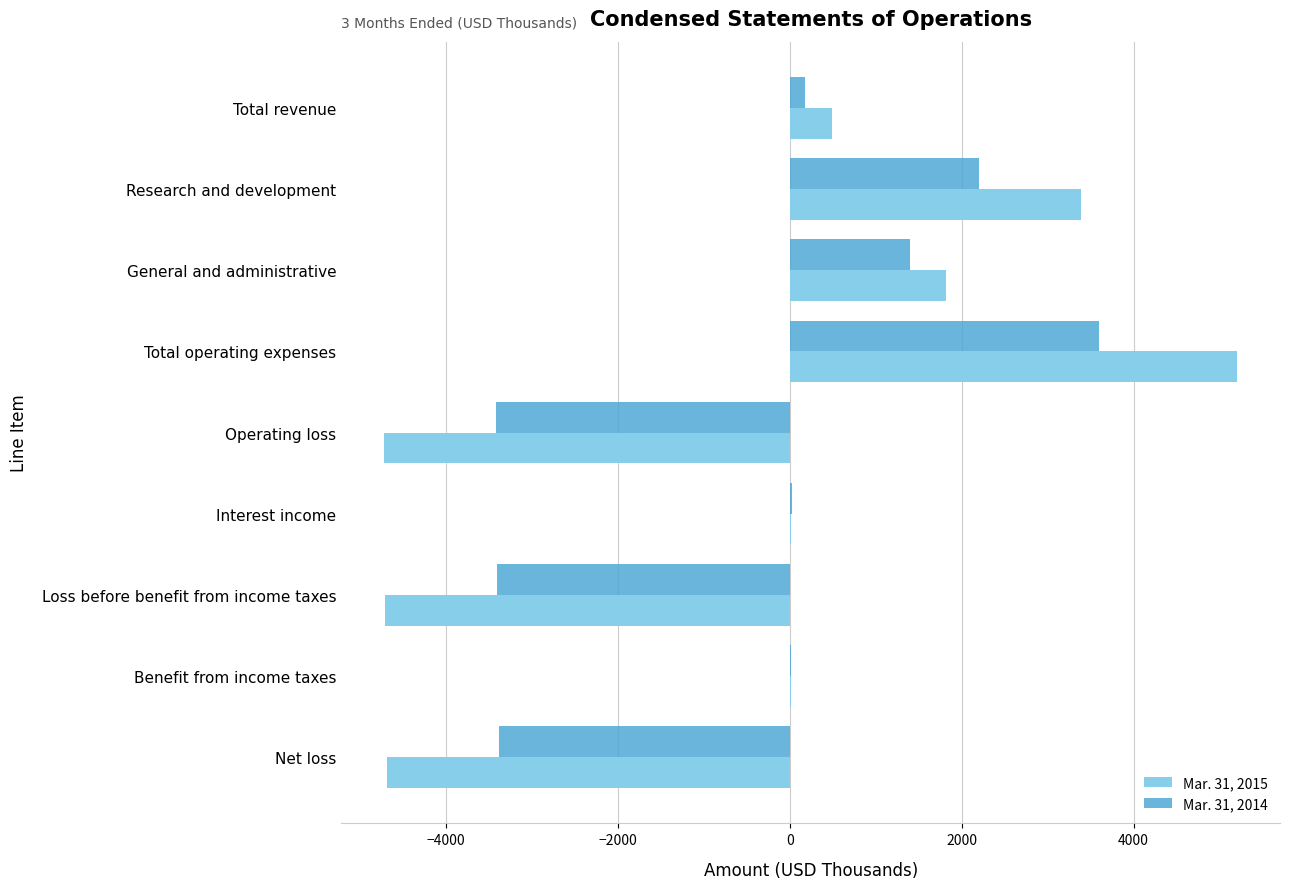

How many distinct data groups are displayed?

2